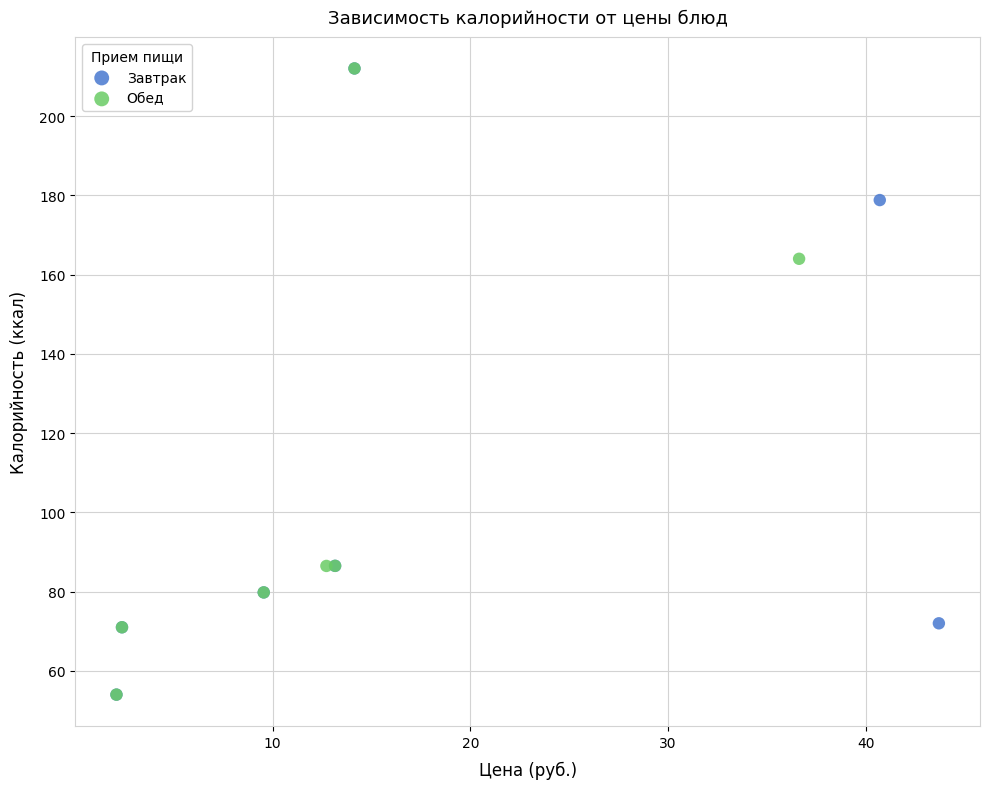

What are all the series names shown in the legend?

Завтрак, Обед